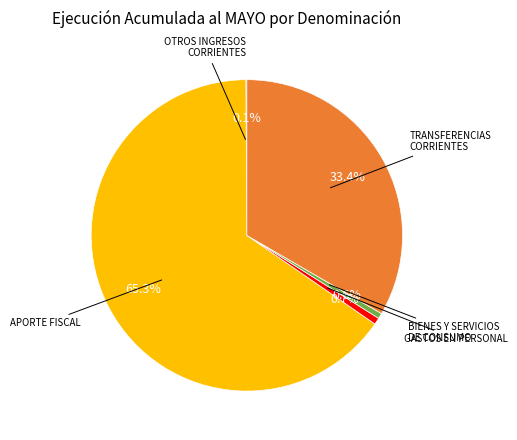

Is there any slice that represents more than half of the pie?

Yes